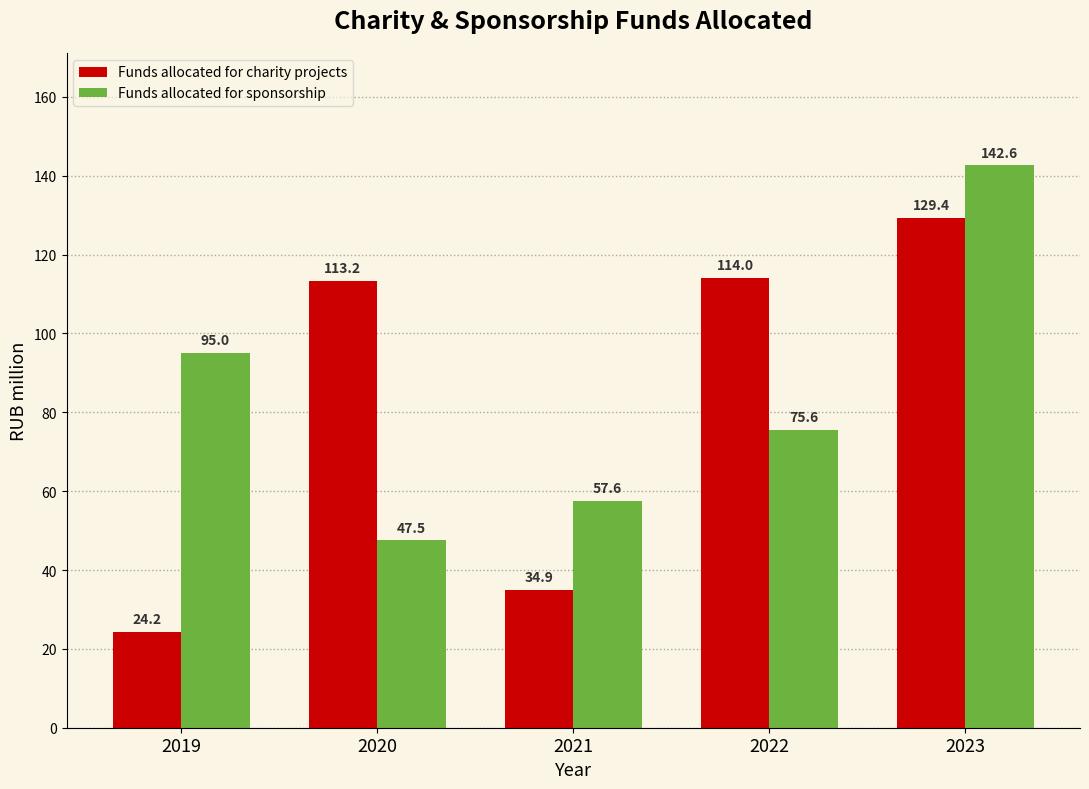

What is the difference between the highest and lowest values at 2020?

65.7